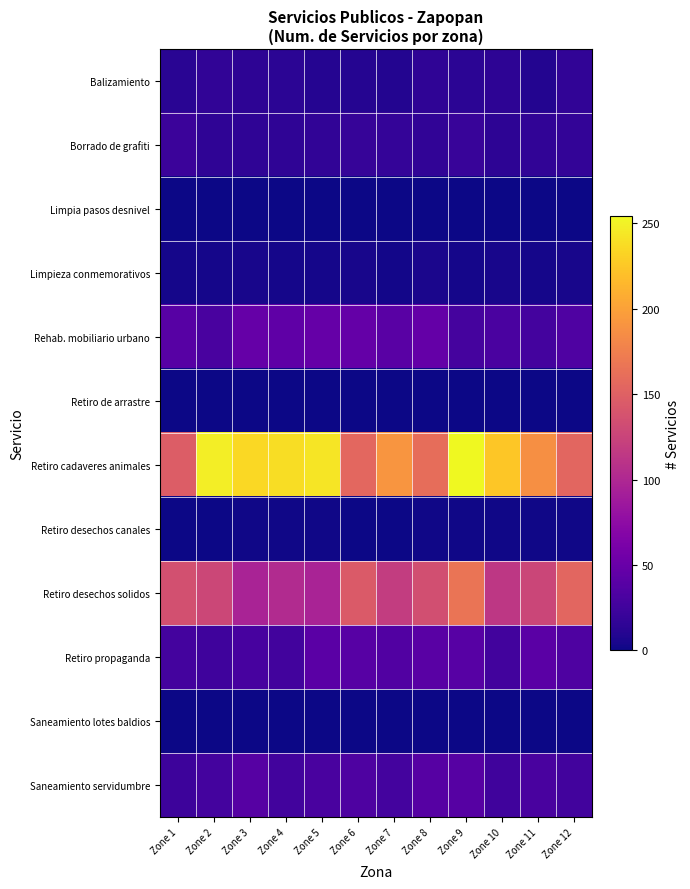

Rank the series by their maximum value, from highest to lowest.

Retiro cadaveres animales, Retiro desechos solidos, Rehab. mobiliario urbano, Retiro propaganda, Saneamiento servidumbre, Borrado de grafiti, Balizamiento, Limpieza conmemorativos, Retiro desechos canales, Limpia pasos desnivel, Retiro de arrastre, Saneamiento lotes baldios